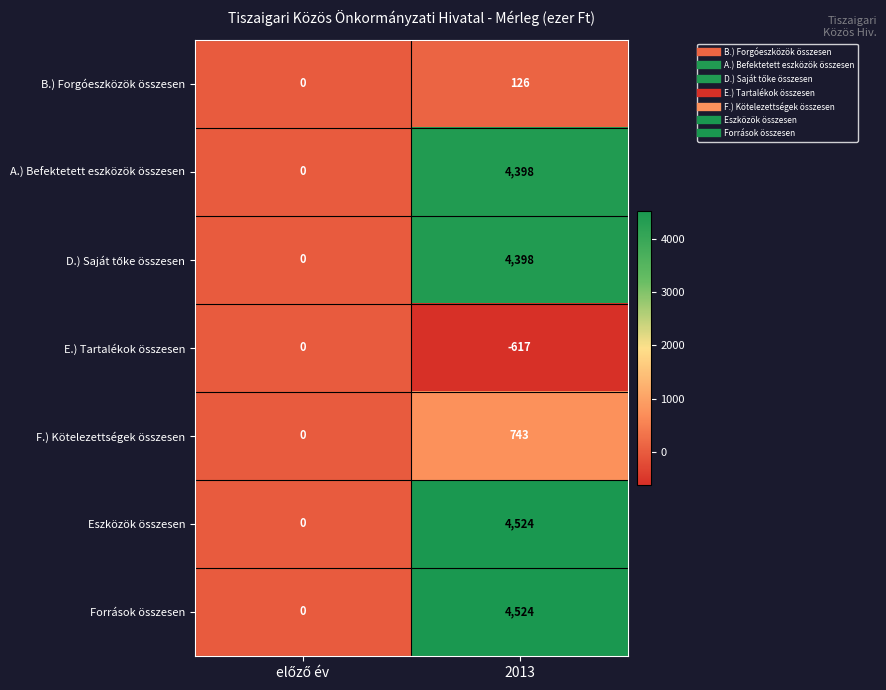

At which label does Eszközök összesen reach its peak?

2013